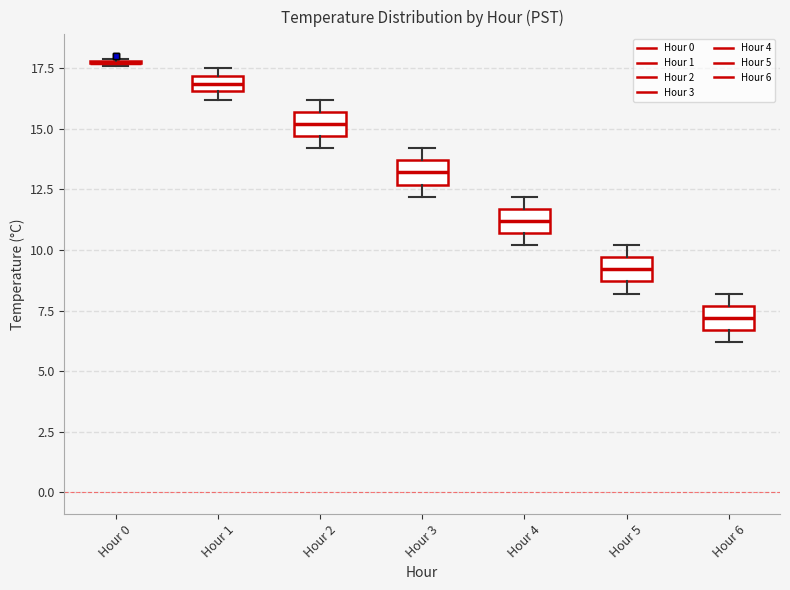

Where is the upper edge of the box for Hour 1 on the y-axis? The values are not printed on the chart, so give them approximately, as read against the axis.

17.0